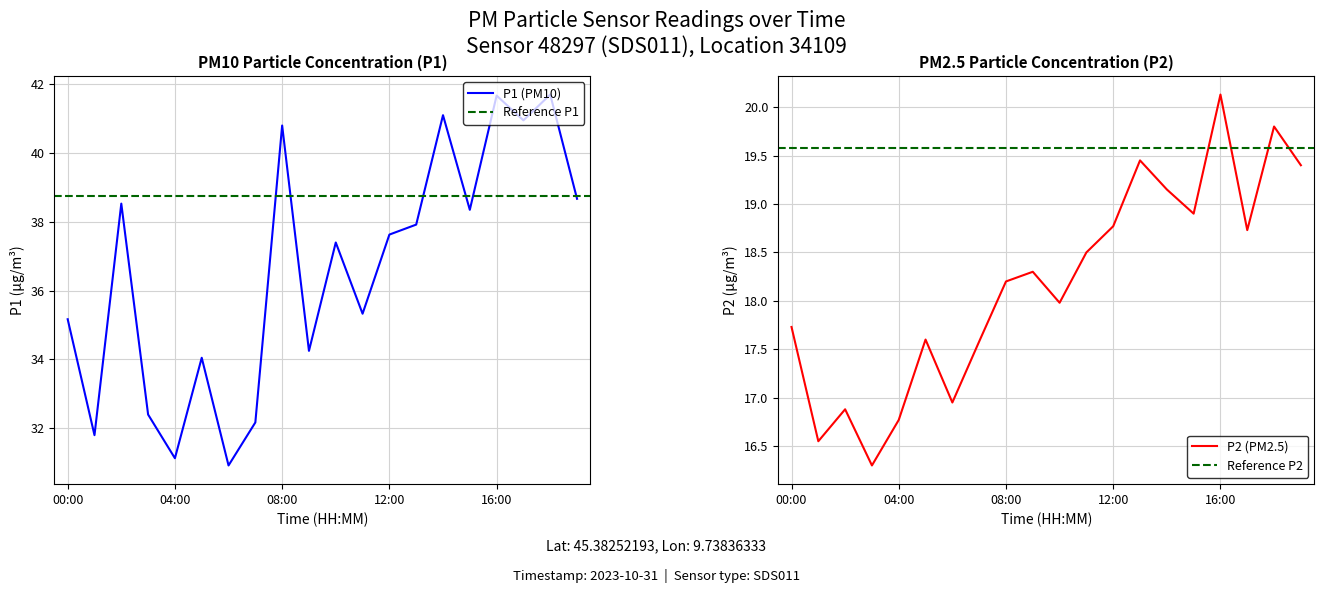

At 18:00, list the series in order from largest to smallest.

P1, P2